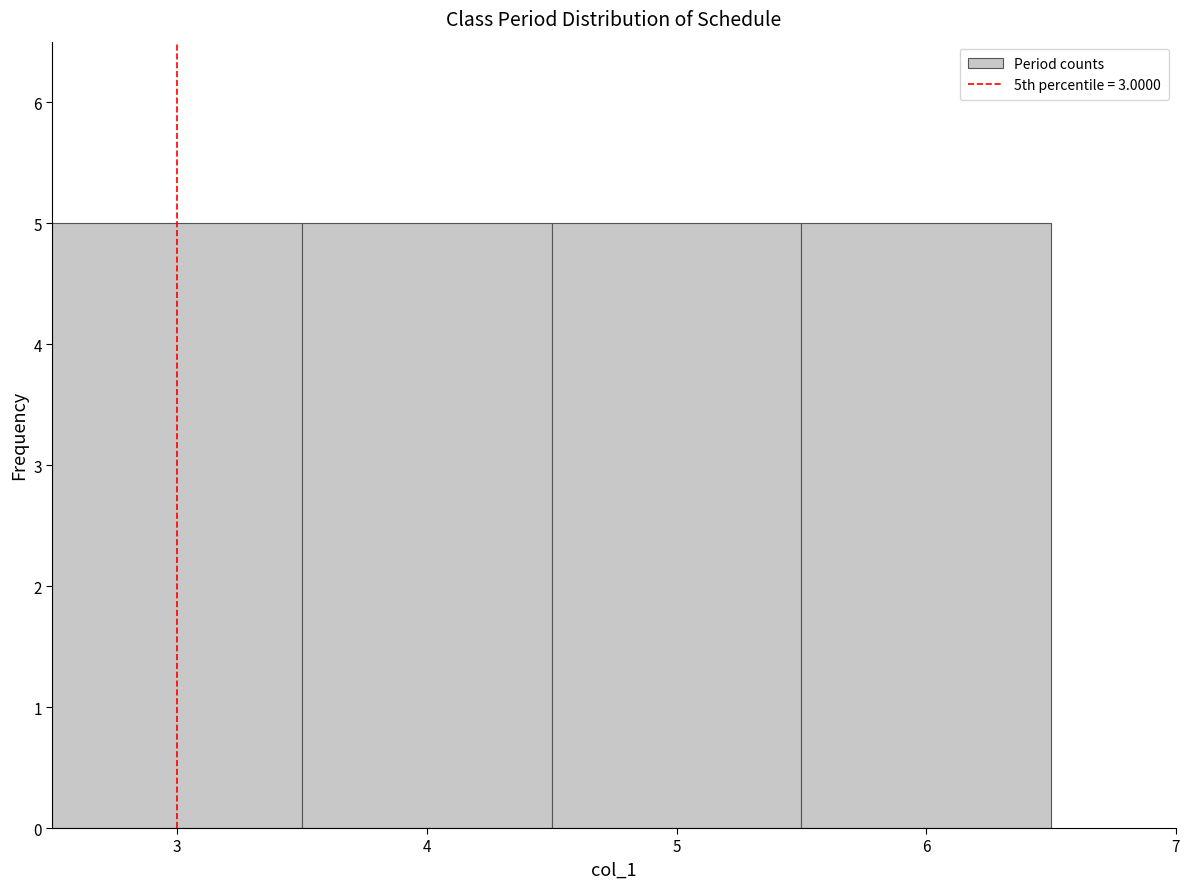

Reading left to right, transcribe this chart: for each bar, give the range it covers on the x-axis and its height. The values are not printed on the chart, so give them approximately, as read against the axis.

2.5 to 3.5: 5
3.5 to 4.5: 5
4.5 to 5.5: 5
5.5 to 6.5: 5